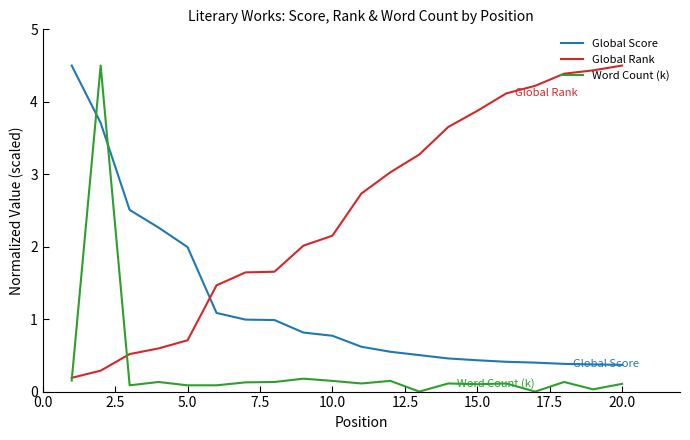

Which series has the largest total across all categories?

Global Rank